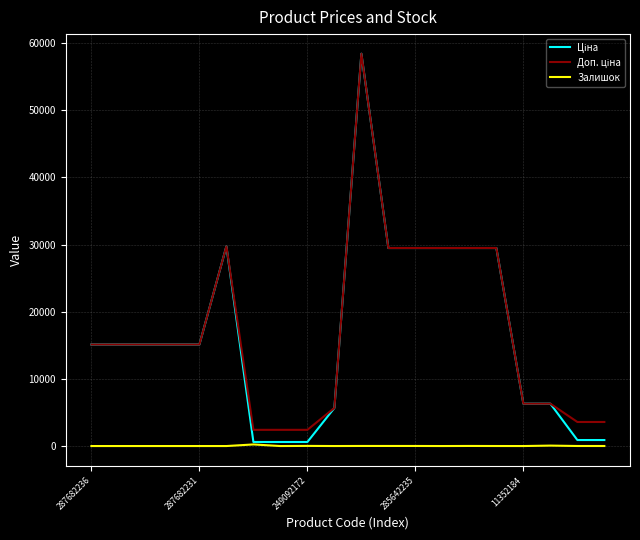

True or false: Залишок has more than 1 interior local peaks.

True